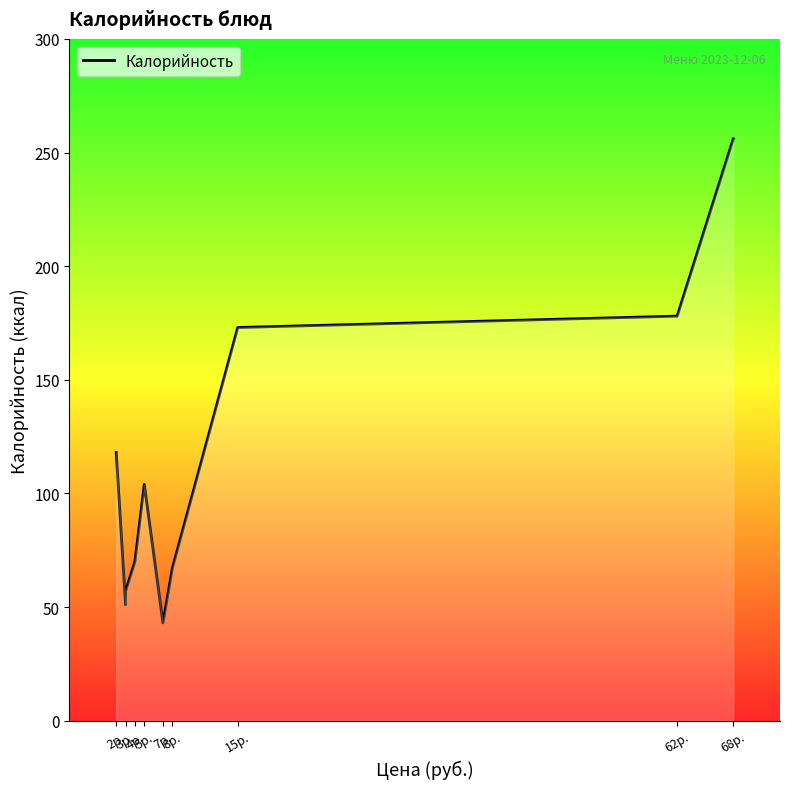

What is the value of the 3rd point from the left?

57